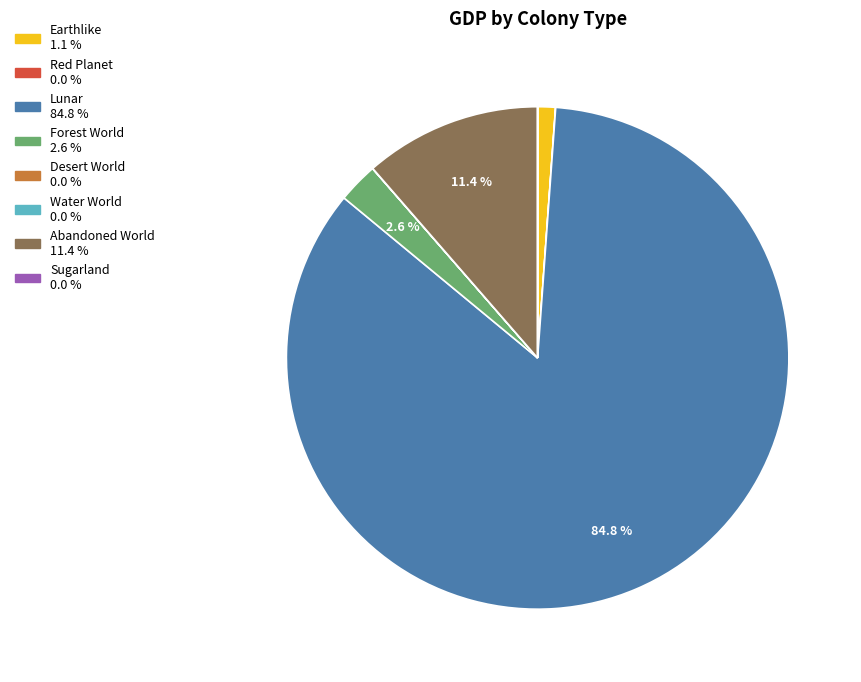

What is the largest slice in the pie chart?

Lunar